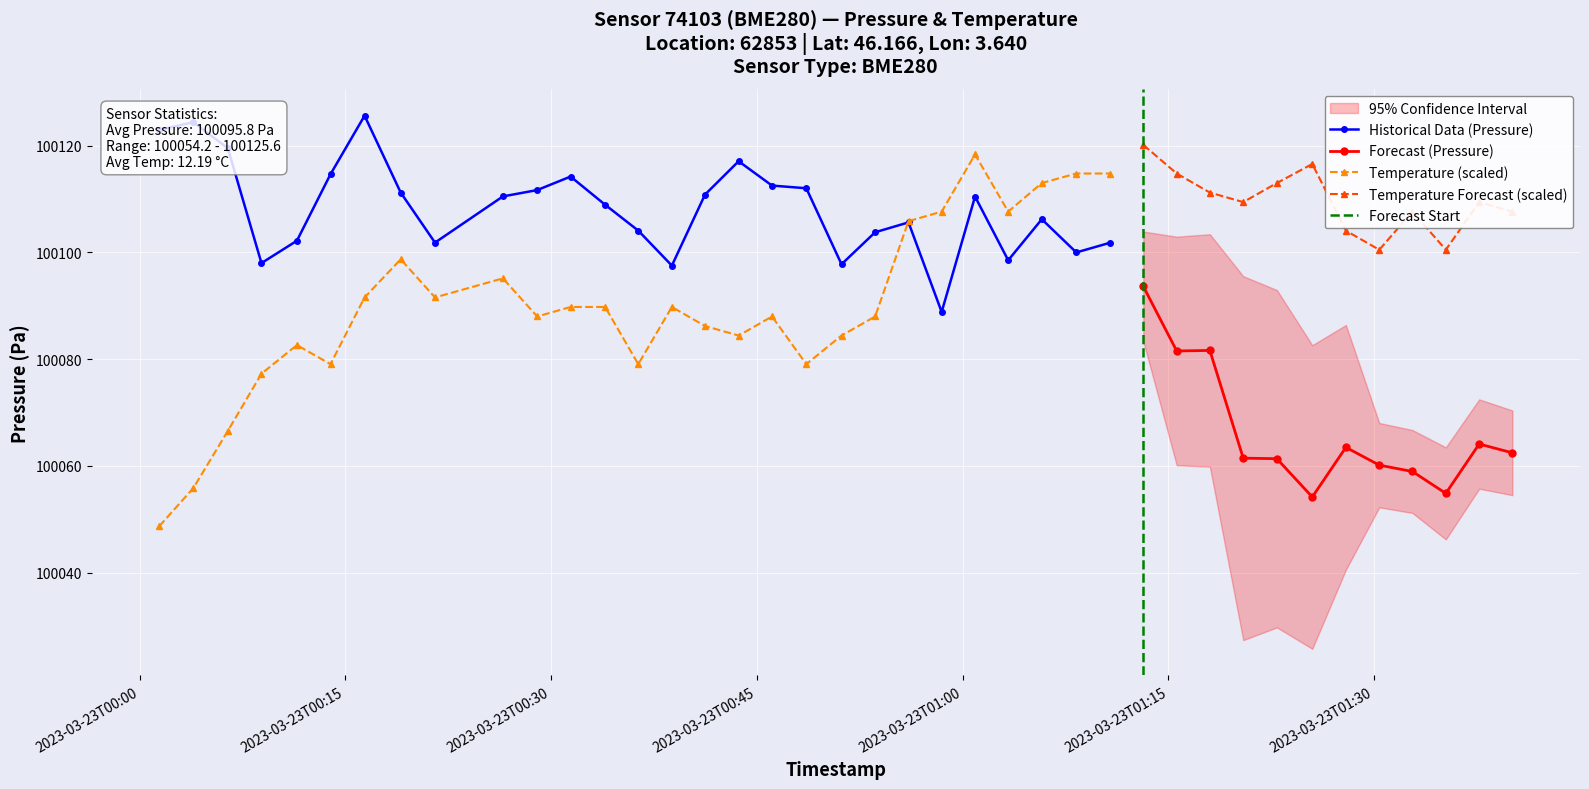

Which series has the widest spread of values?

pressure